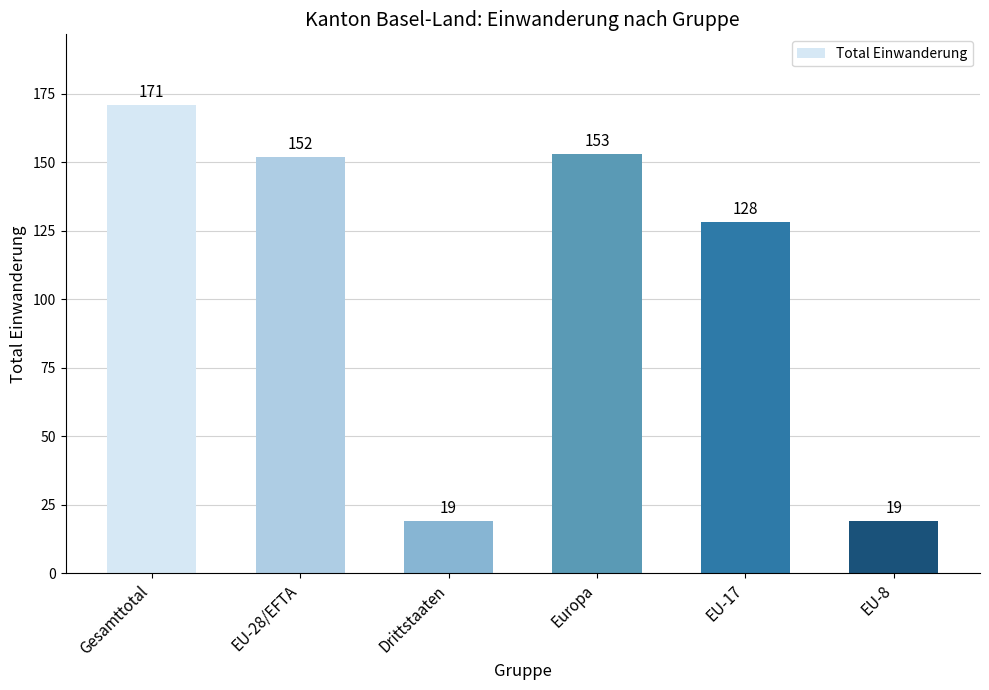

What is the minimum value shown in the chart?

19